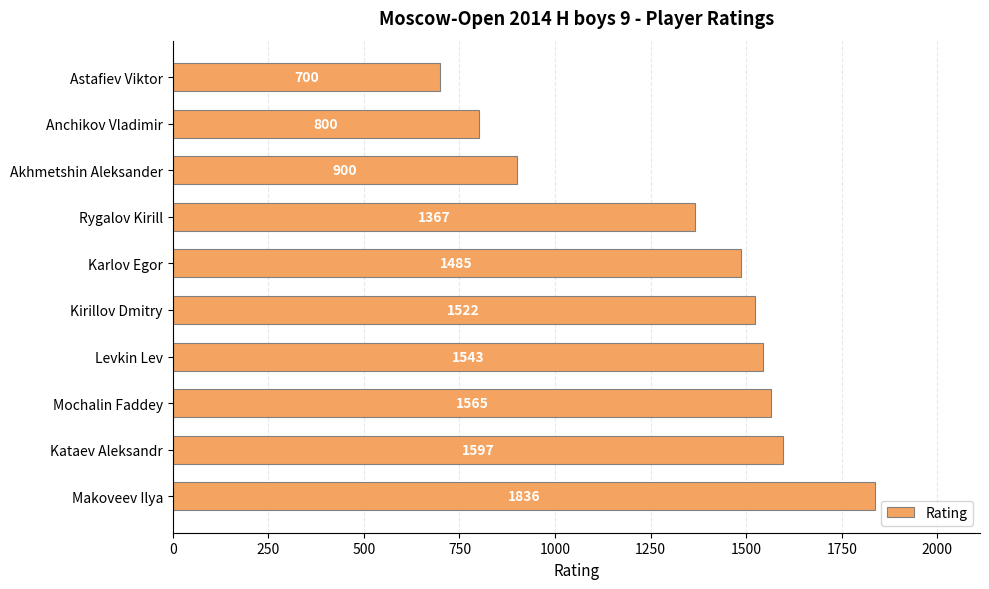

How many bars are there in total?

10